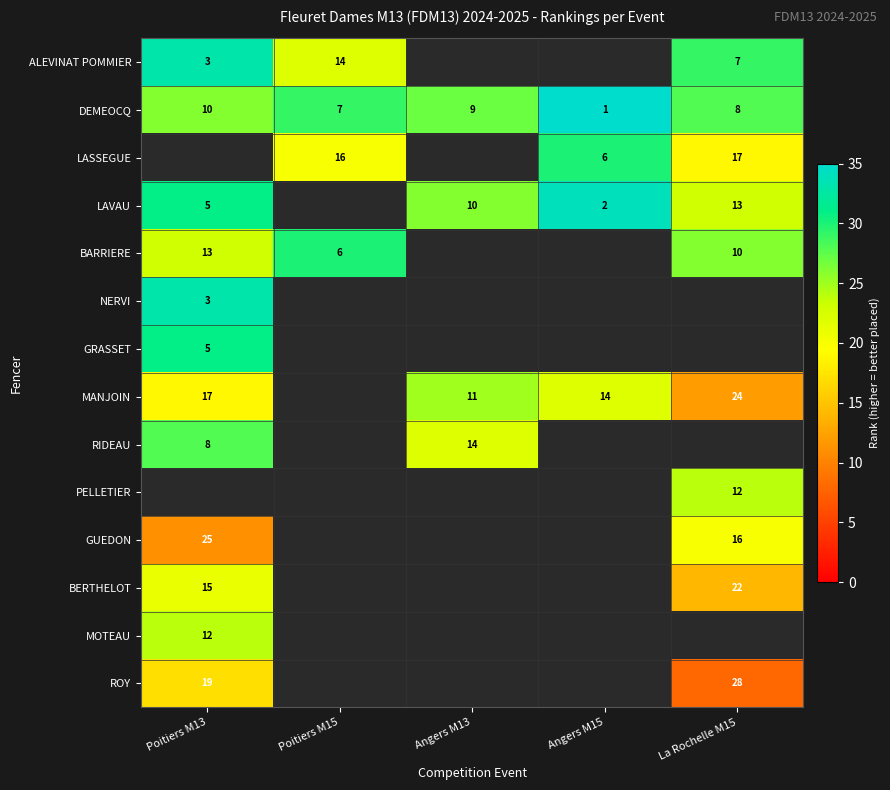

The RIDEAU series shows 14 at Angers M13. True or false?

True